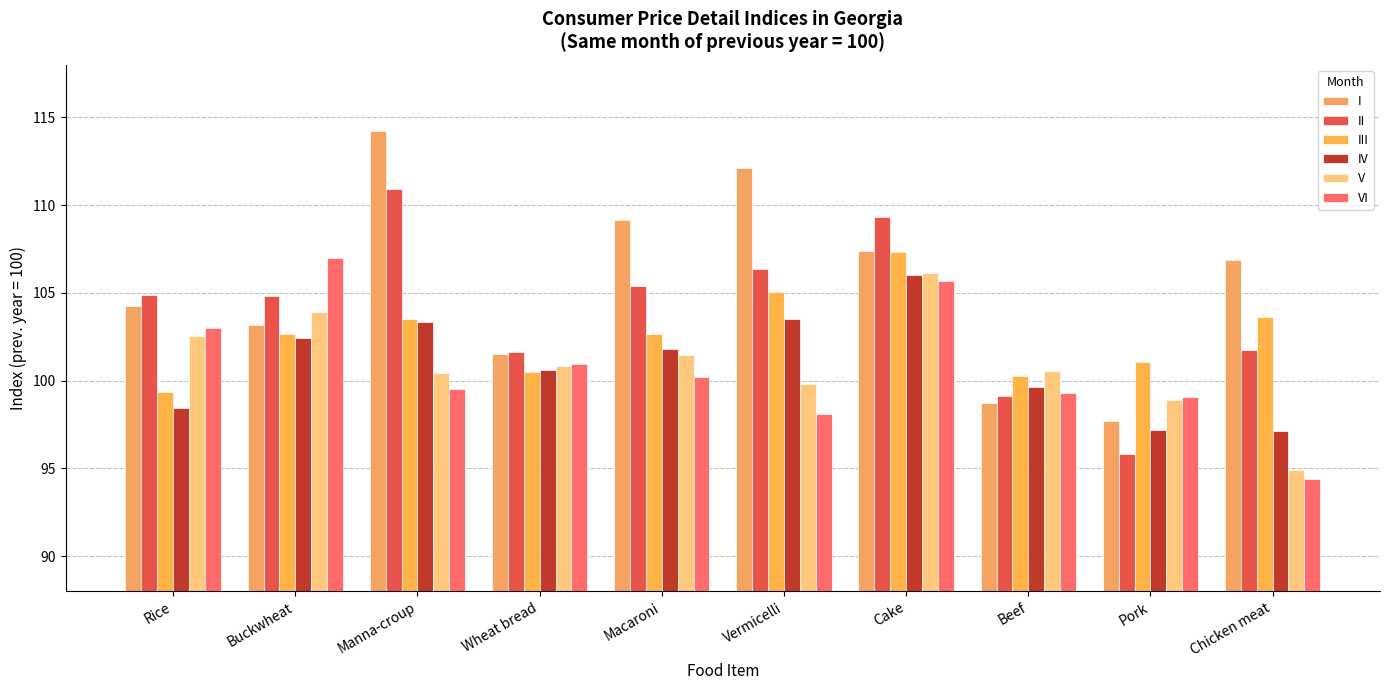

What is the difference between the IV values at Vermicelli and Cake?

2.5